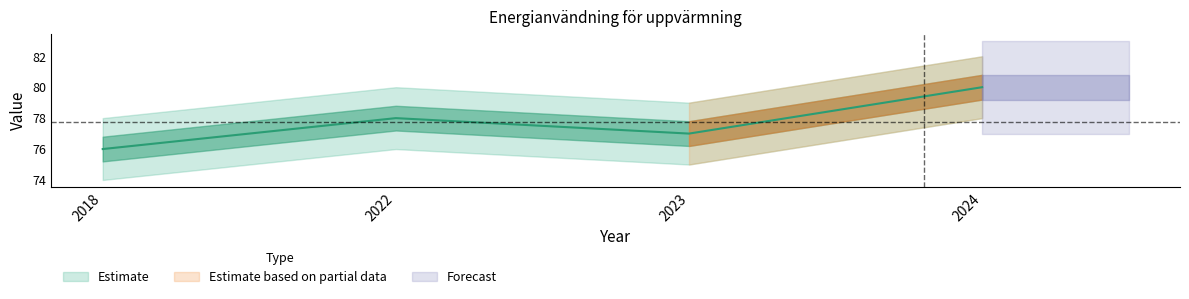

How many points are lower than both their immediate neighbors (excluding endpoints)?

1